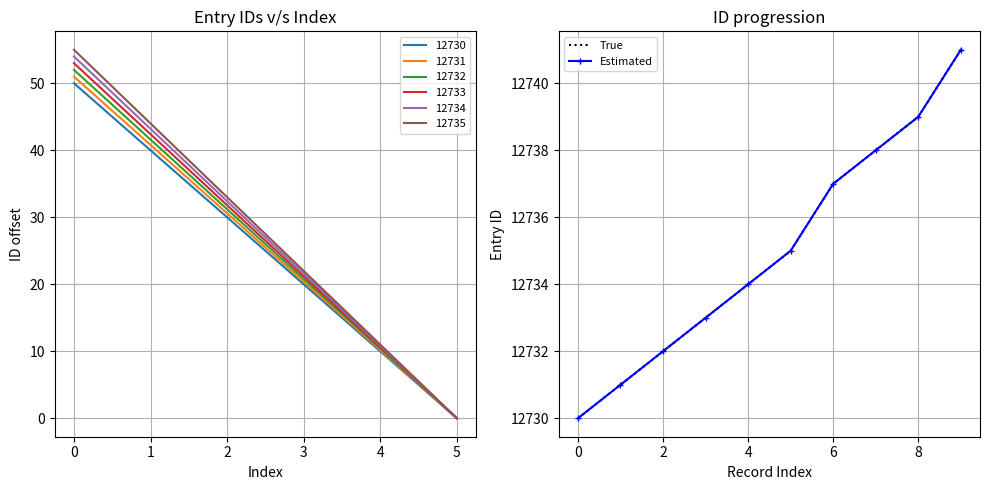

Count the number of categories in the chart.

10